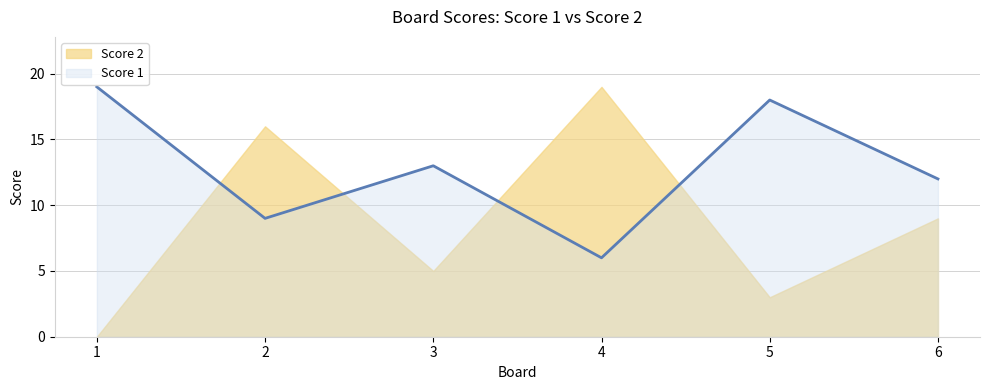

At which category does the data reach its first local peak?

3